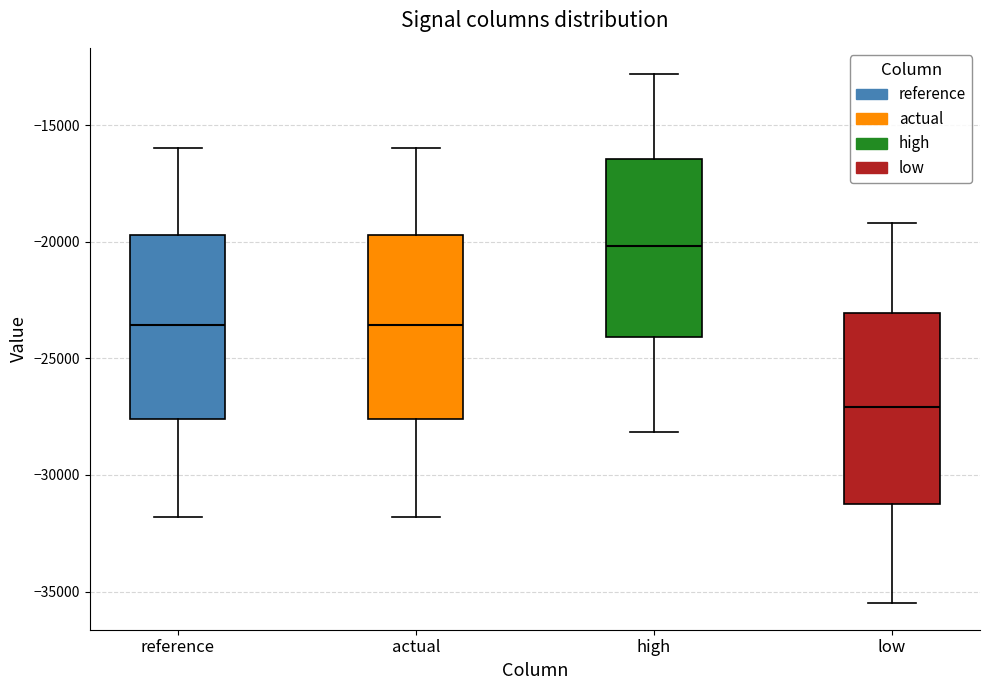

Reading left to right, transcribe this box plot: for each box, give where its median line is, the range the box spans, and where its two whiskers end, as read against the y-axis. The values are not printed on the chart, so give them approximately, as read against the axis.

reference: median -23500, box -27500 to -19500, whiskers -32000 to -16000
actual: median -23500, box -27500 to -19500, whiskers -32000 to -16000
high: median -20000, box -24000 to -16500, whiskers -28000 to -13000
low: median -27000, box -31000 to -23000, whiskers -35500 to -19000